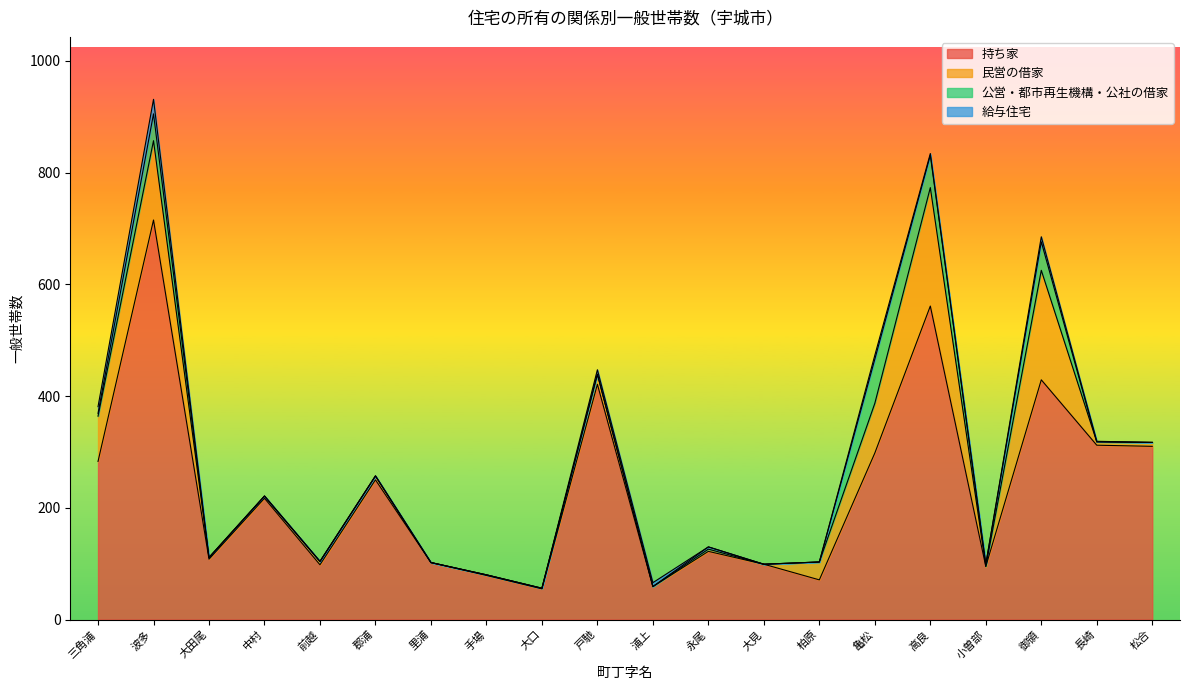

Does the chart have visible grid lines?

No